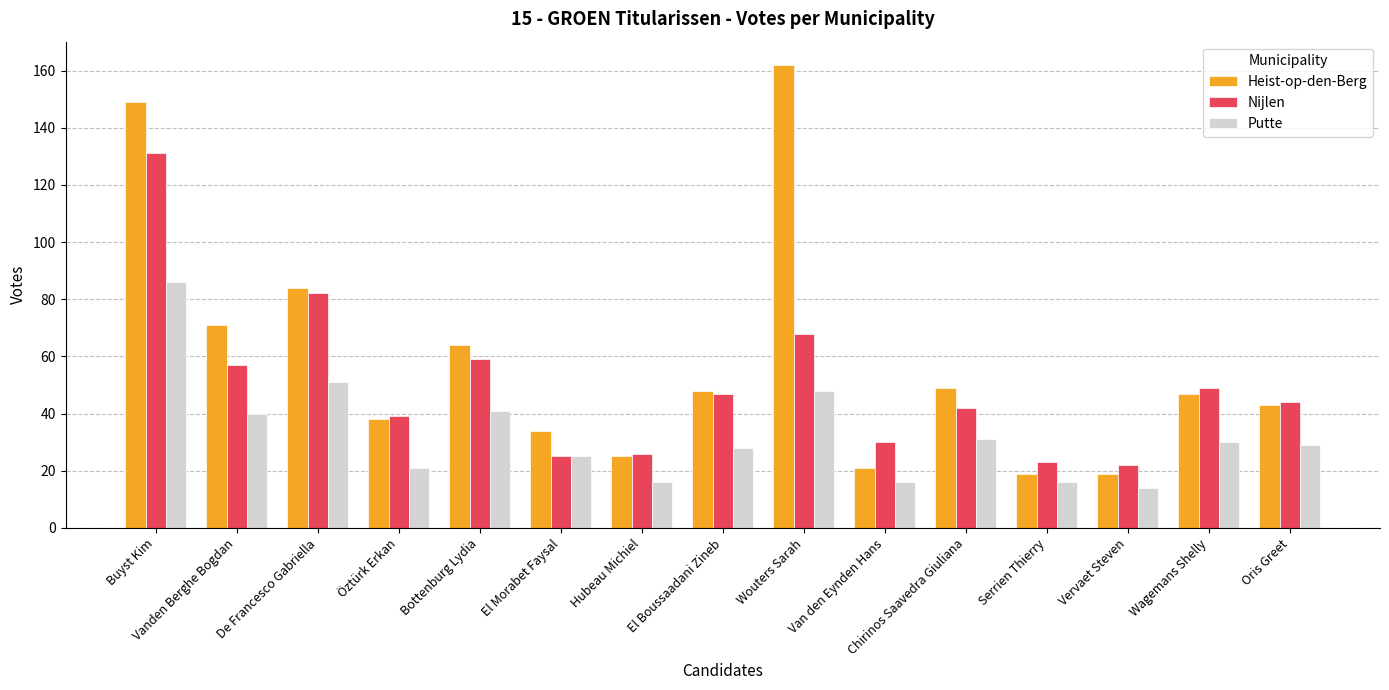

Reading left to right, list all the values displayed in this chart.

Heist-op-den-Berg: 149	71	84	38	64	34	25	48	162	21	49	19	19	47	43
Nijlen: 131	57	82	39	59	25	26	47	68	30	42	23	22	49	44
Putte: 86	40	51	21	41	25	16	28	48	16	31	16	14	30	29